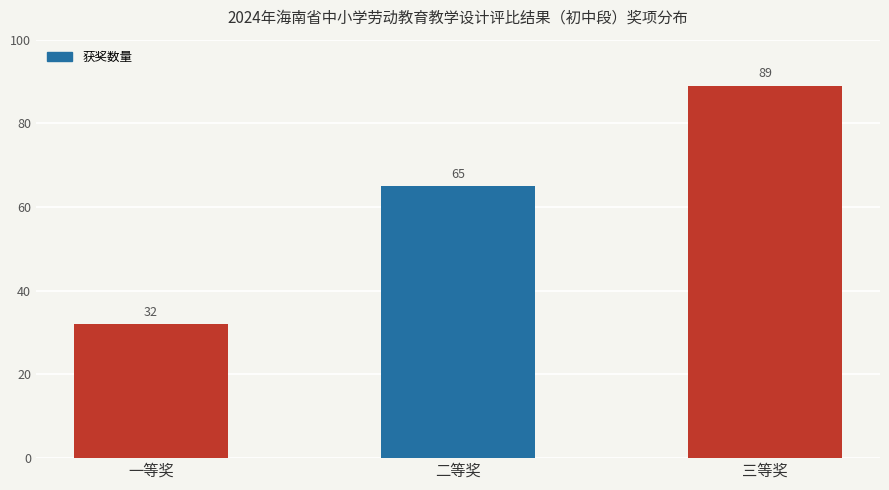

Does the chart contain any negative values?

No